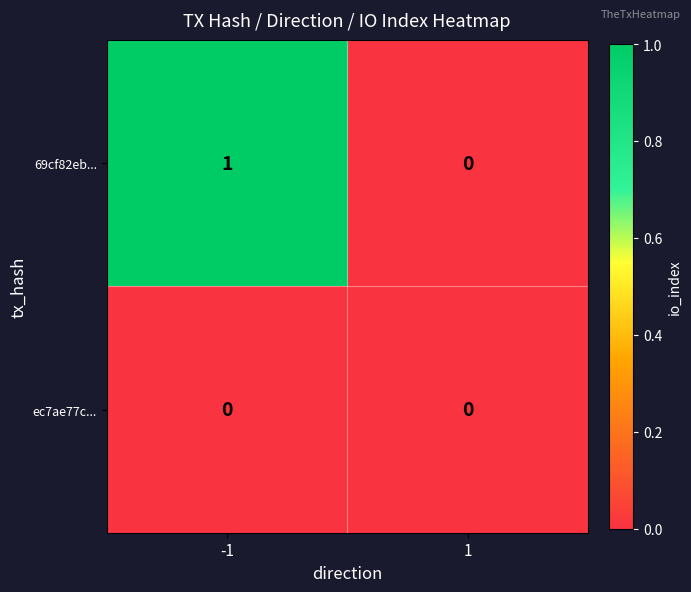

Reading left to right, transcribe all the data shown in this chart.

69cf82eb...: 1	0
ec7ae77c...: 0	0